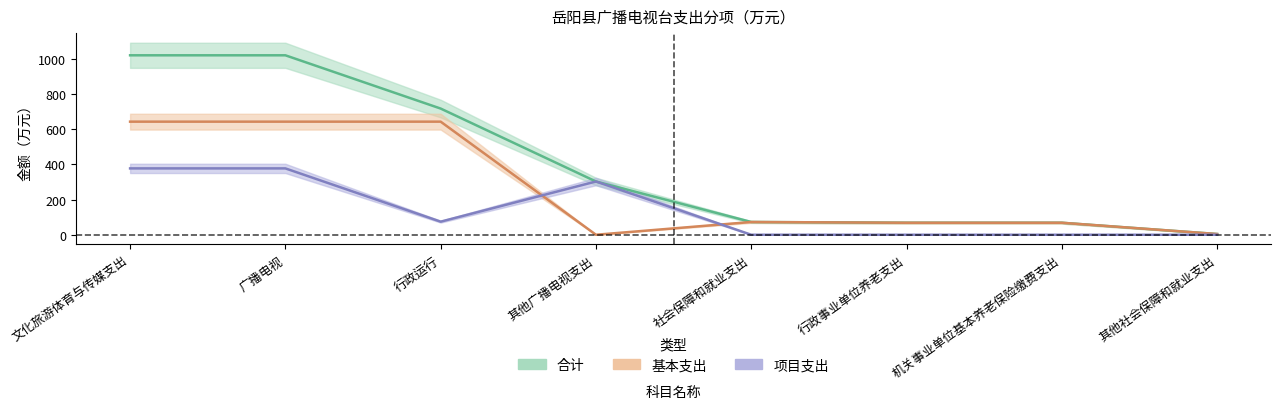

At which label is 项目支出 closest to 188?

行政运行